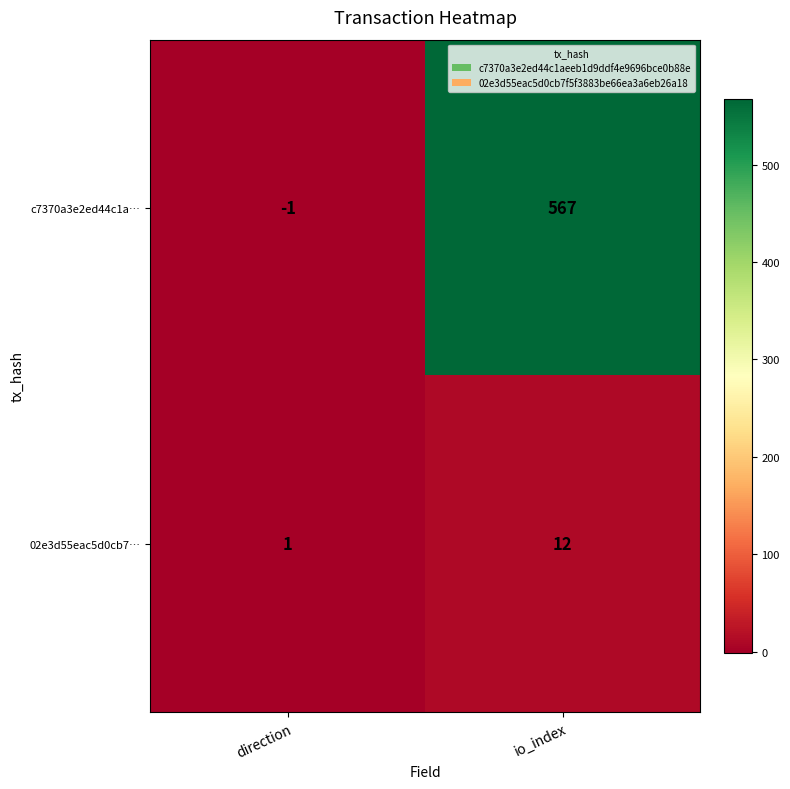

Rank the series at io_index from highest to lowest value.

c7370a3e2ed44c1a…, 02e3d55eac5d0cb7…